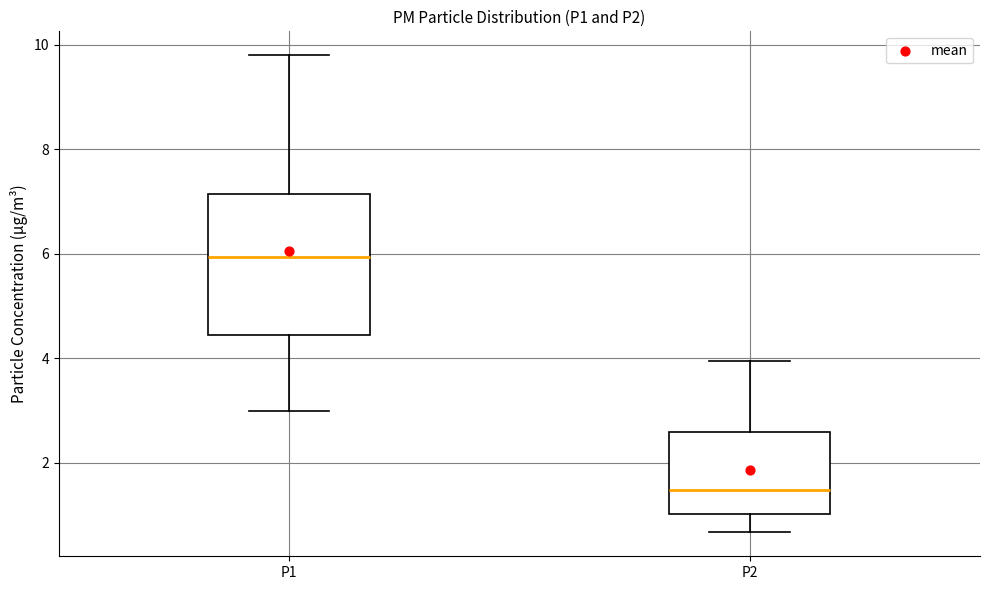

Reading left to right, transcribe this box plot: for each box, give where its median line is, the range the box spans, and where its two whiskers end, as read against the y-axis. The values are not printed on the chart, so give them approximately, as read against the axis.

P1: median 6.0, box 4.4 to 7.2, whiskers 3.0 to 9.8
P2: median 1.4, box 1.0 to 2.6, whiskers 0.6 to 4.0